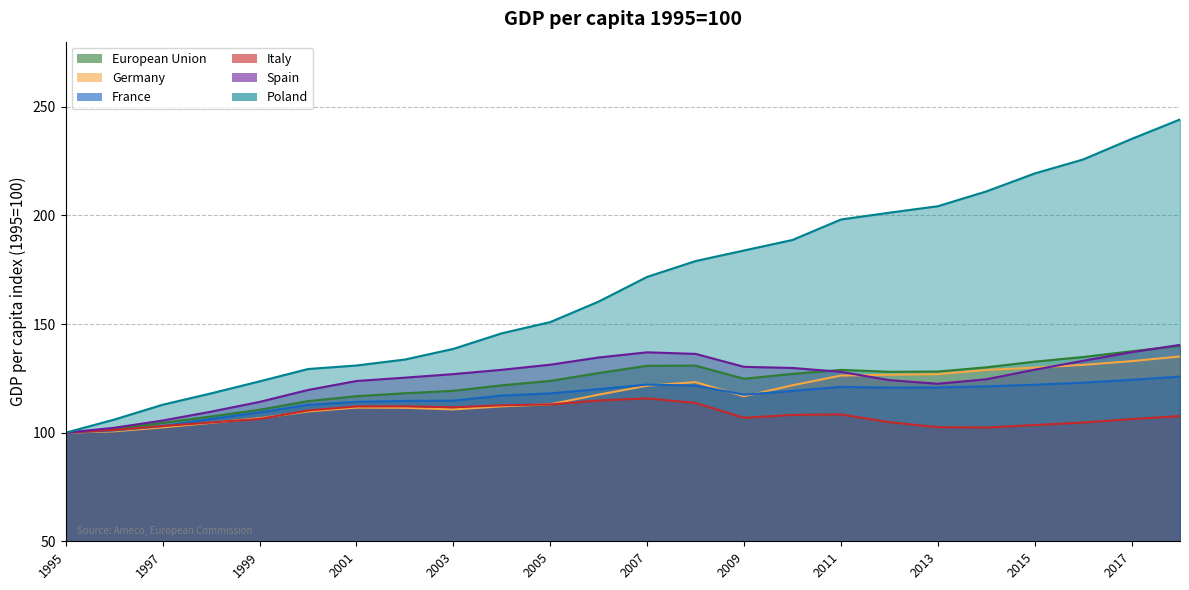

How many interior local valleys does the European Union series have?

2